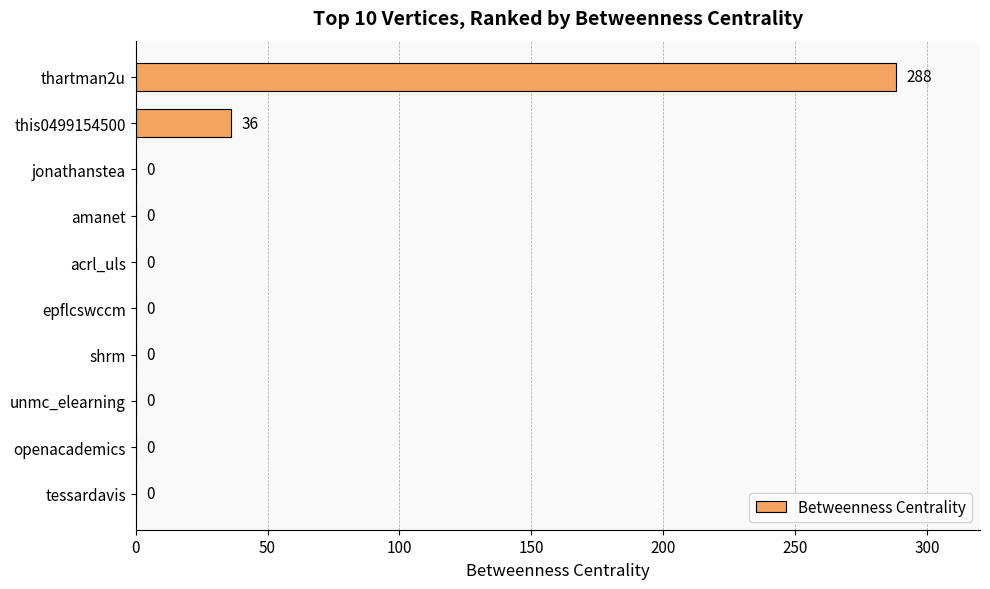

Is it true that the value at this0499154500 is 9?

False